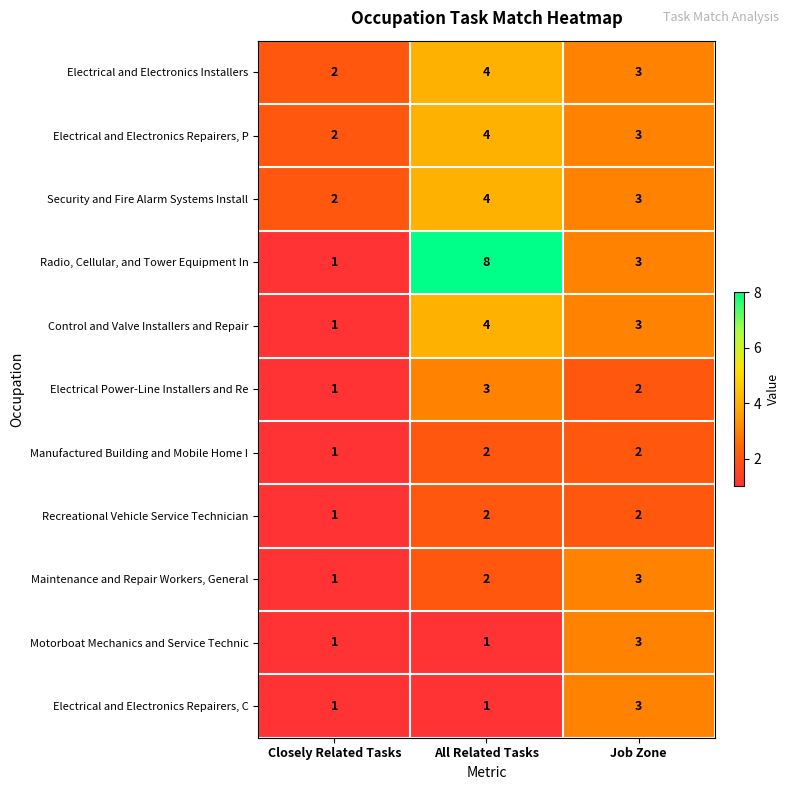

What is the greatest value displayed?

8